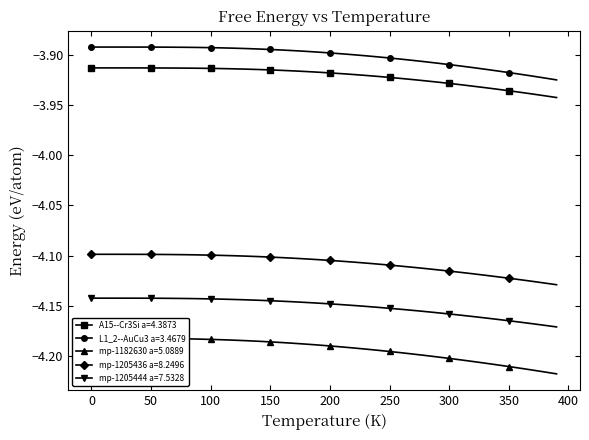

Does the chart have visible grid lines?

No